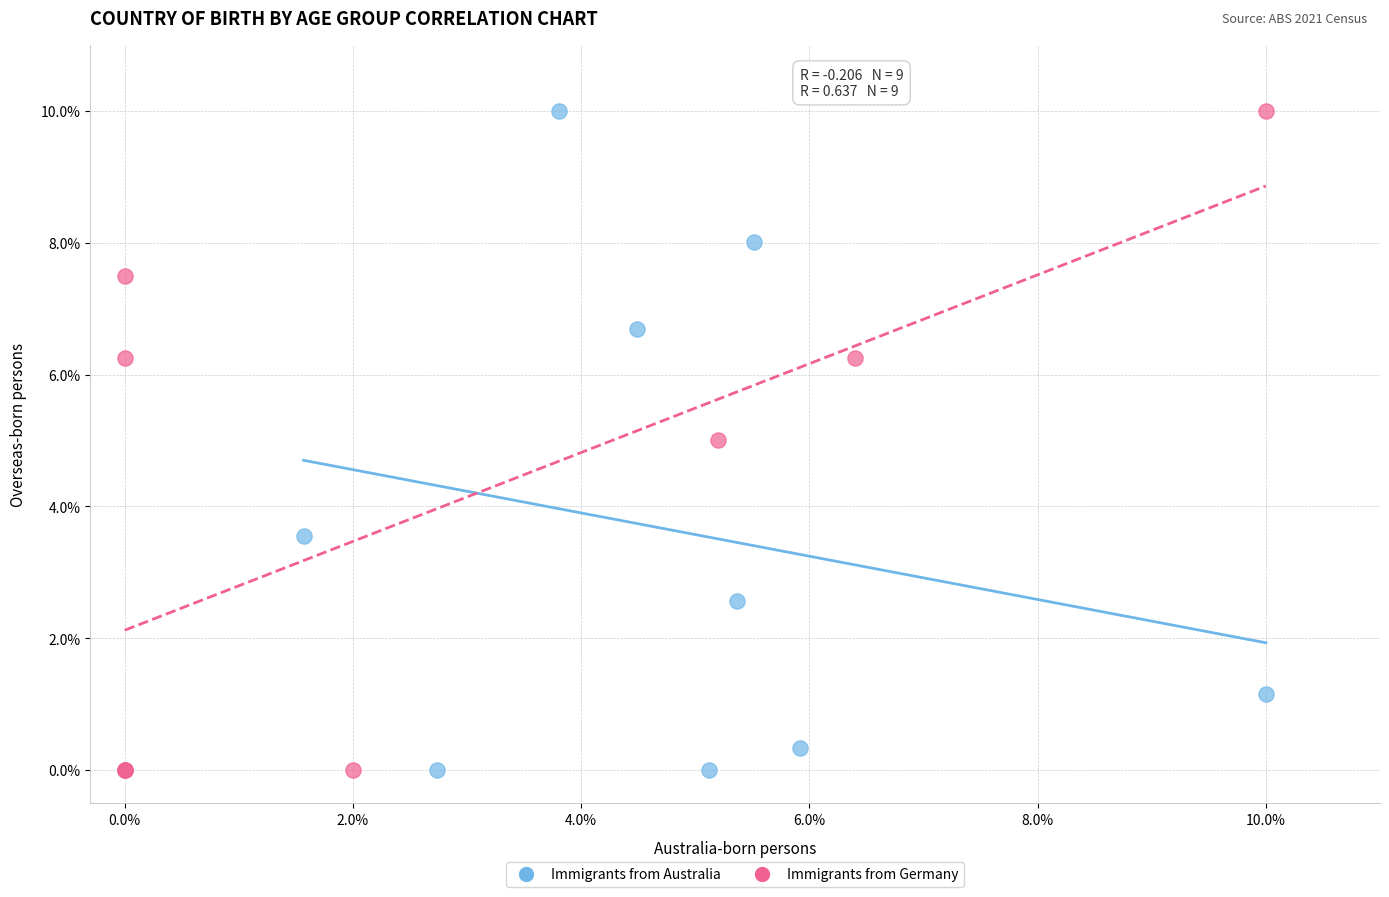

What are all the series names shown in the legend?

Immigrants from Australia, Immigrants from Germany